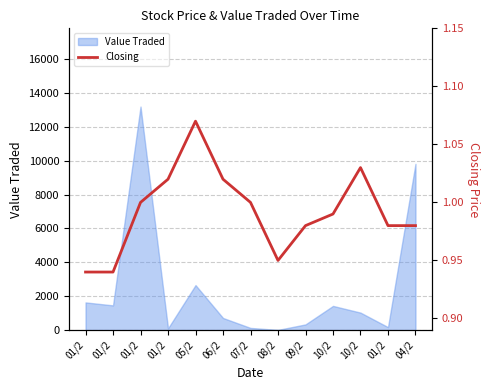

Reading left to right, transcribe all the data shown in this chart.

0.9	0.9	1.0	1.0	1.1	1.0	1.0	0.9	1.0	1.0	1.0	1.0	1.0